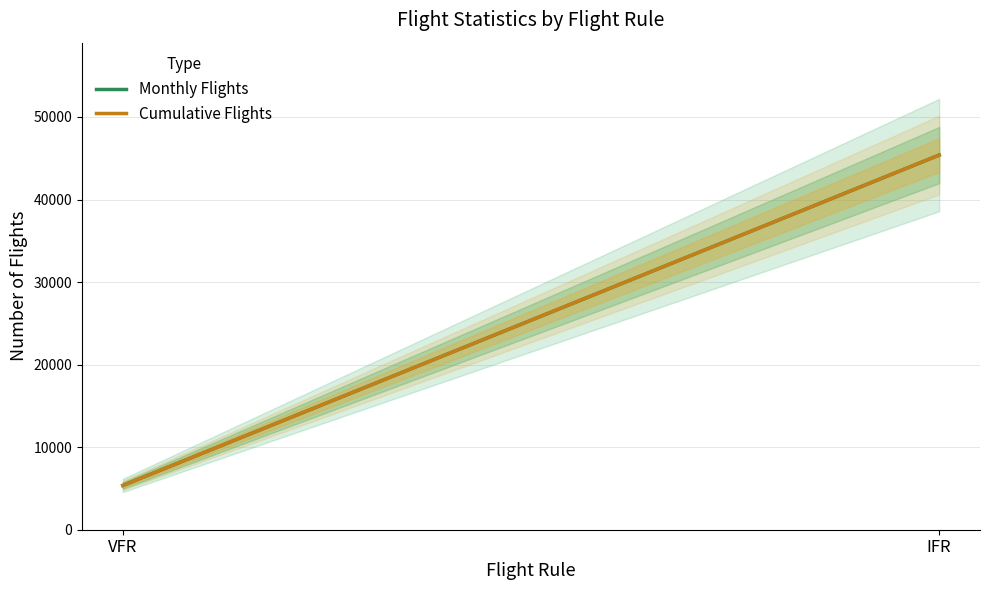

How many lines are shown in the chart?

2